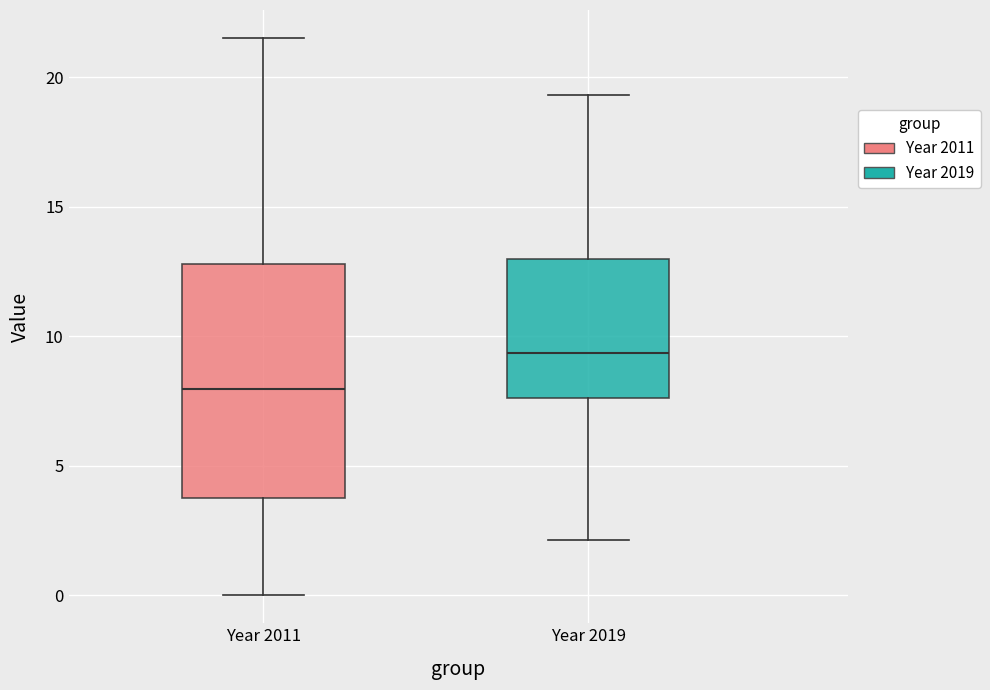

Which box has the highest median line?

Year 2019